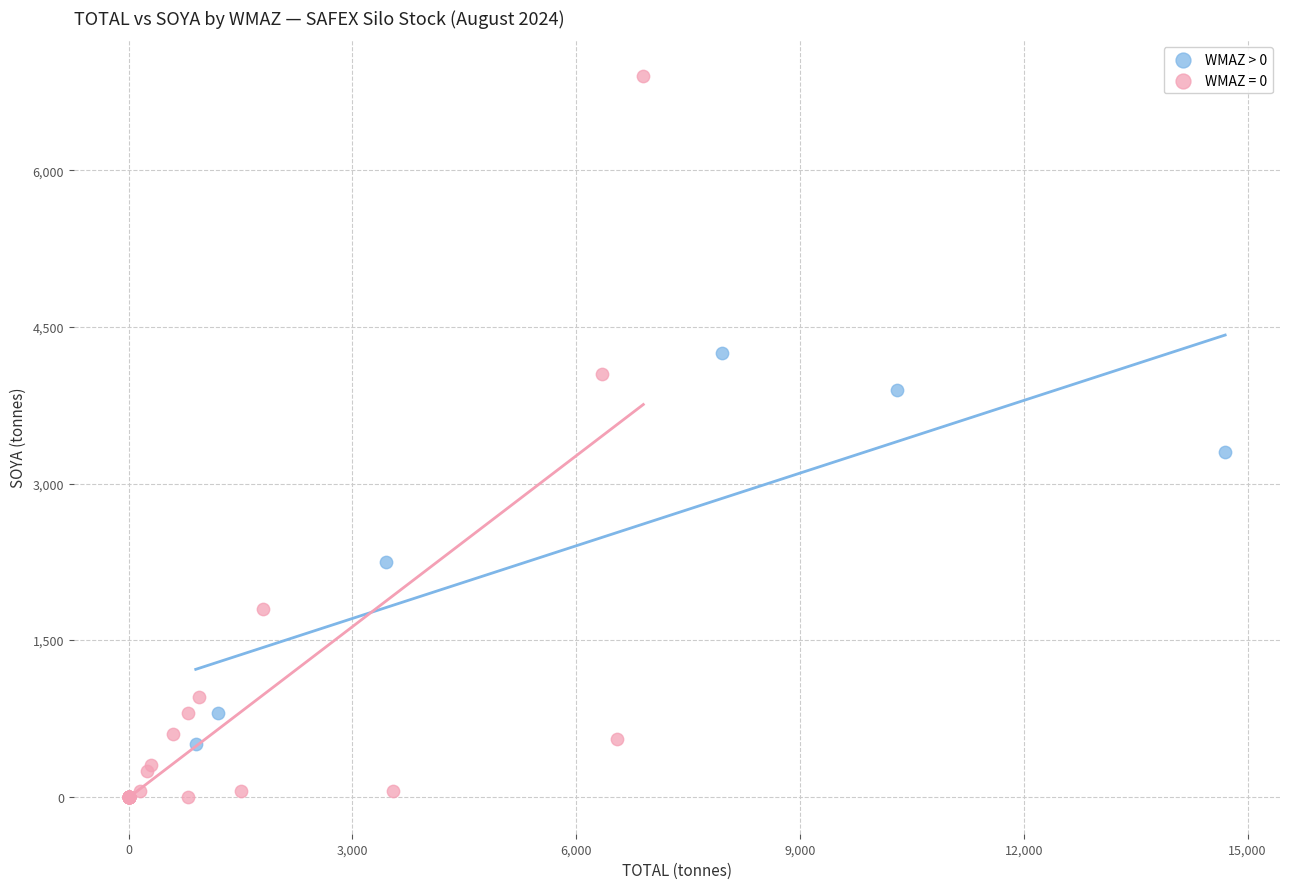

Which series reaches the maximum Y coordinate?

WMAZ = 0